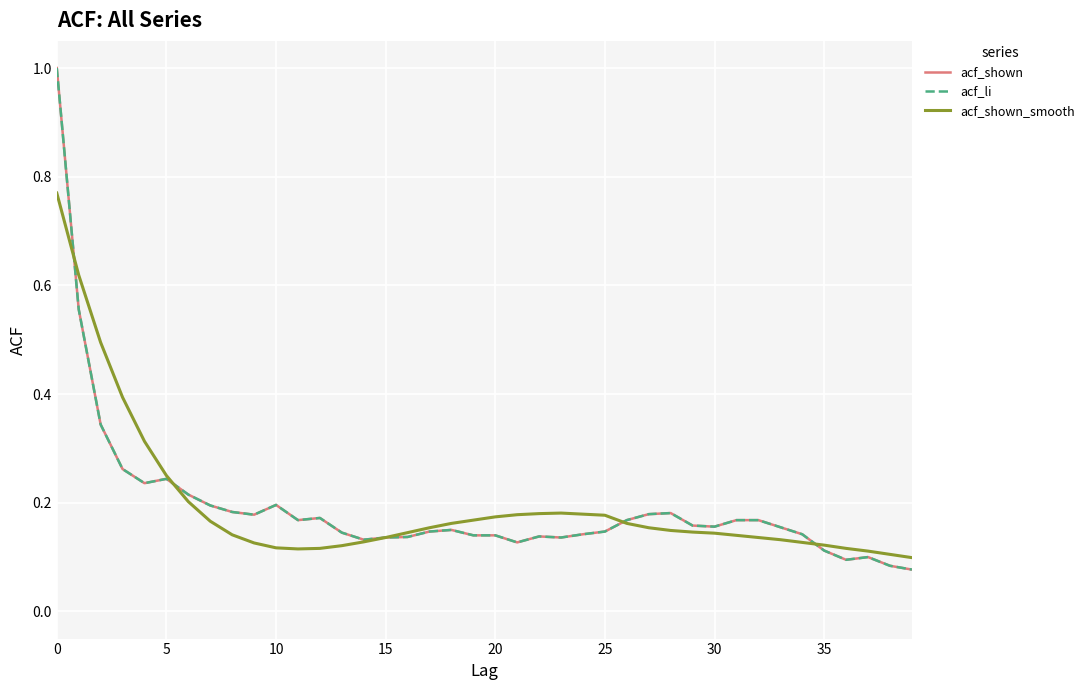

Does the chart display data point markers on the line(s)?

No